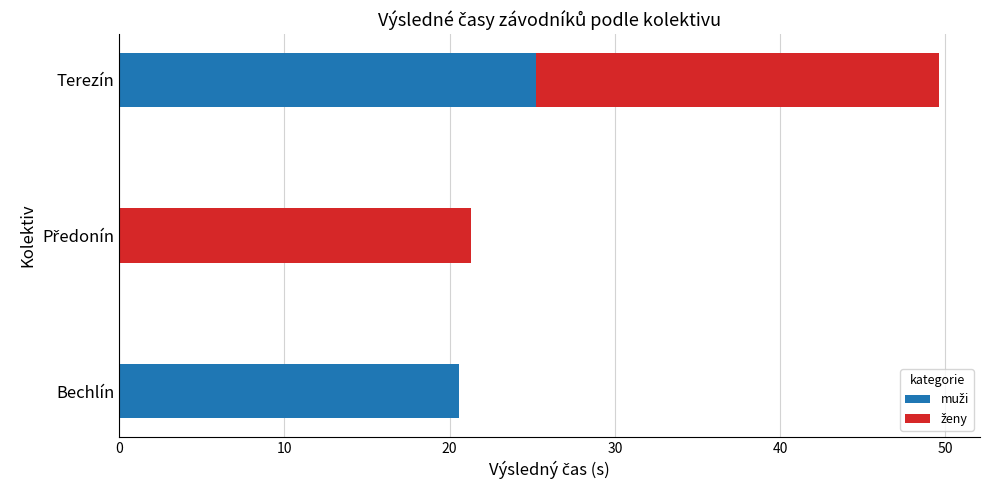

What is the total value across all series at Terezín?

49.6